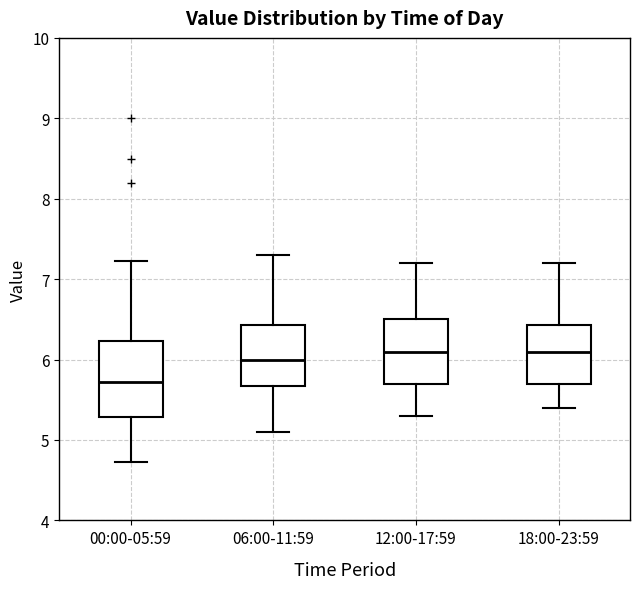

Which box is the tallest, from its lower edge to its upper edge?

00:00-05:59